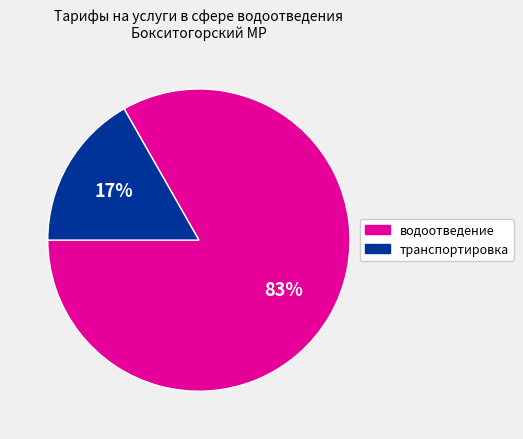

To the nearest percent, what is the difference between the largest and smallest slice percentages?

66%